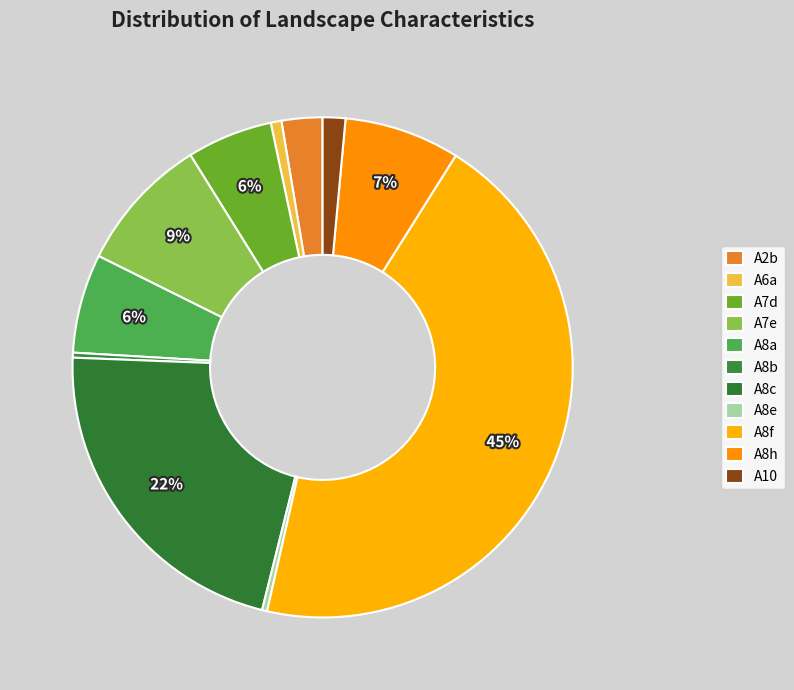

The A8b slice represents 1% of the pie. True or false?

False